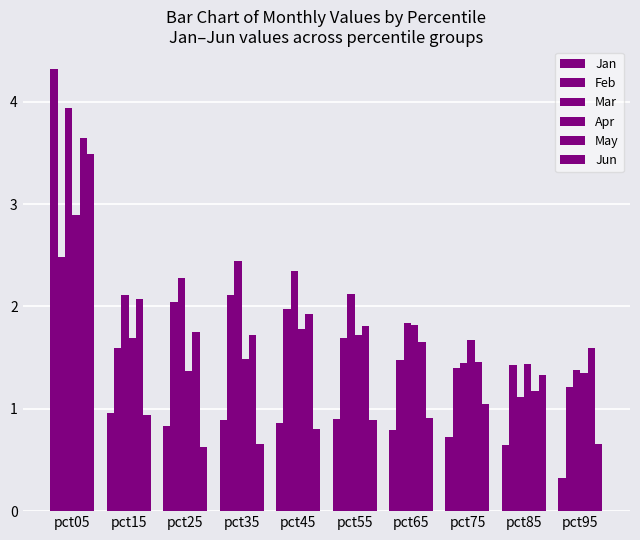

What is the maximum value shown in the chart?

4.3